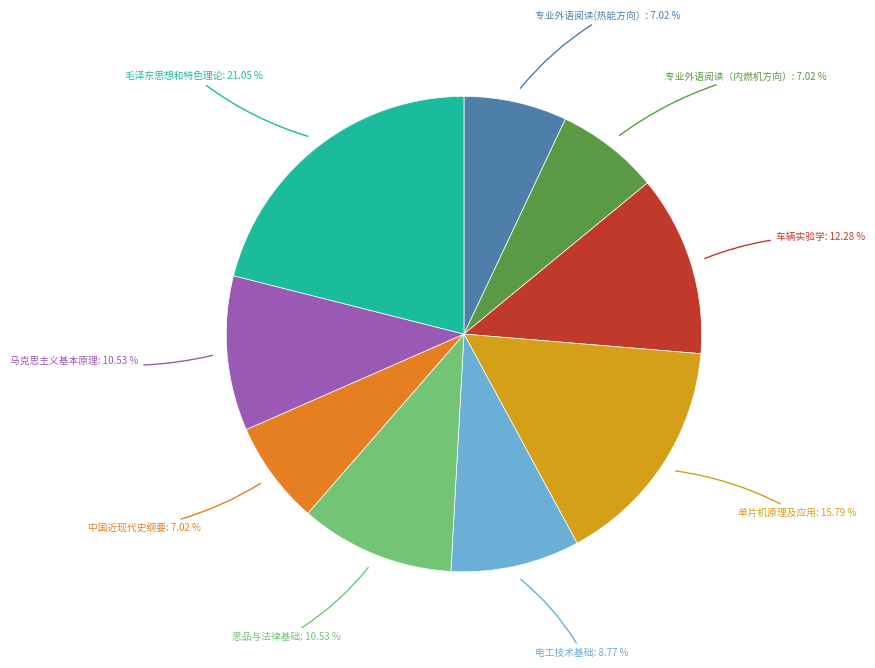

Is there a majority slice in this chart?

No